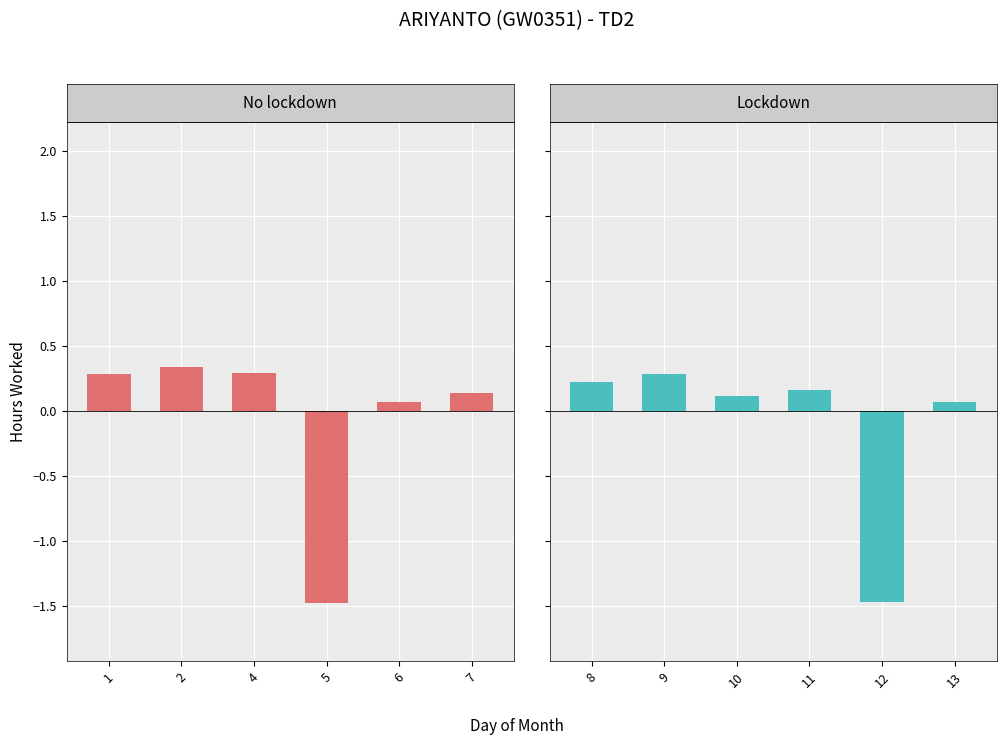

What is the maximum value shown in the chart?

0.3